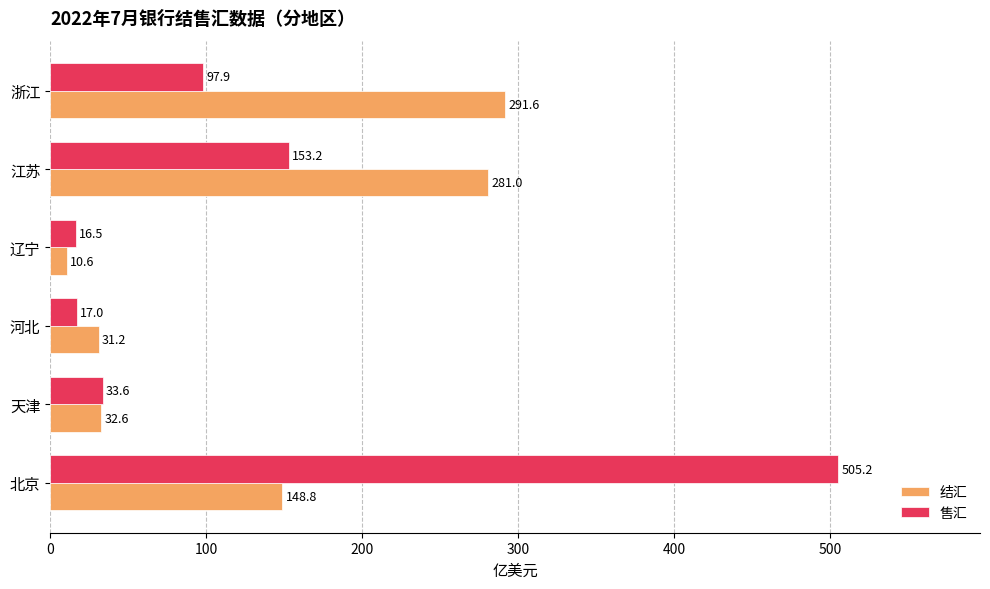

What is the sum of all 结汇 values?

795.8